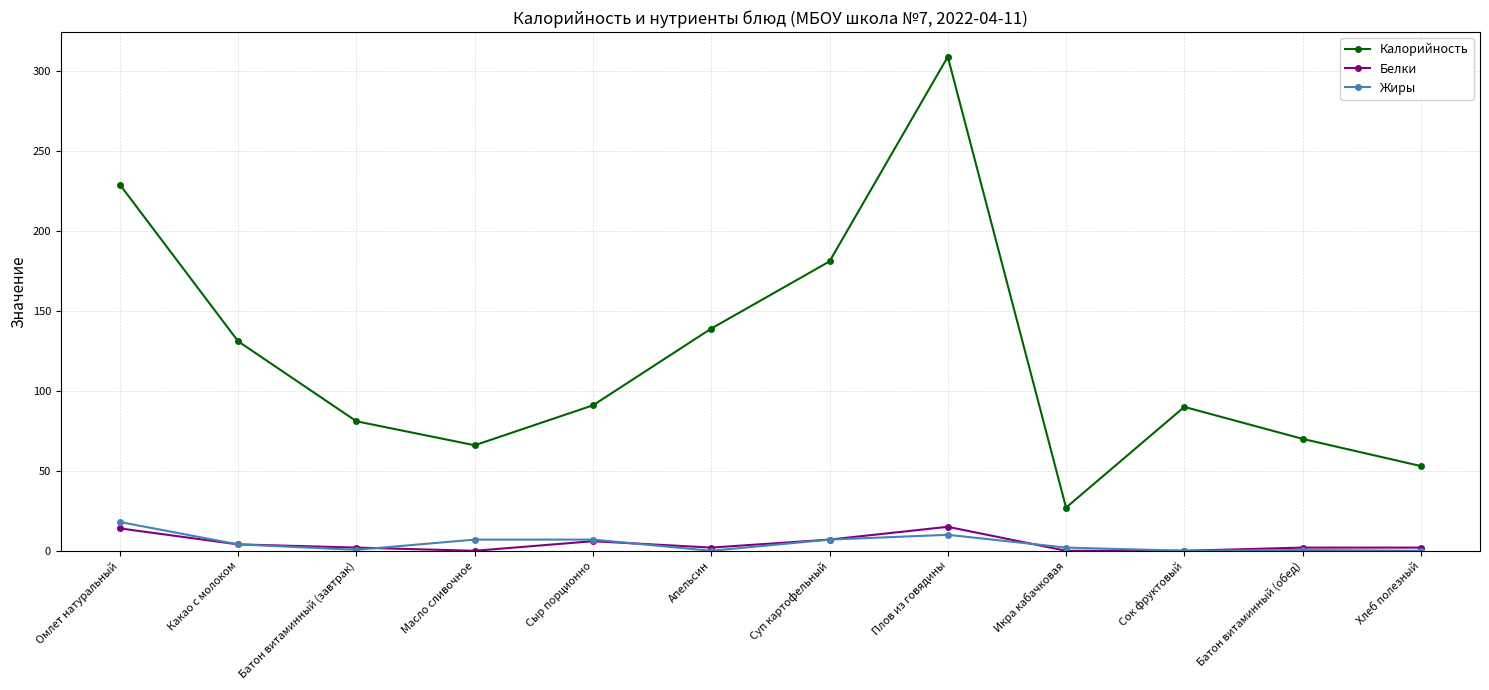

In Калорийность, how many points are lower than both neighbors (excluding endpoints)?

2